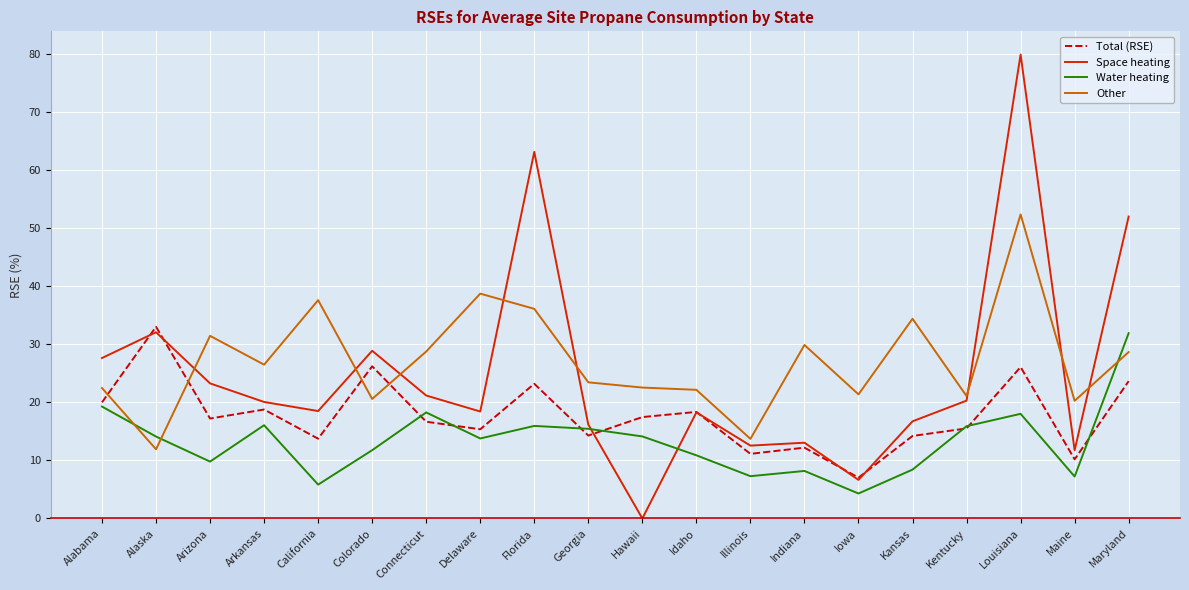

Which category has the lowest value in the Space heating series?

Hawaii